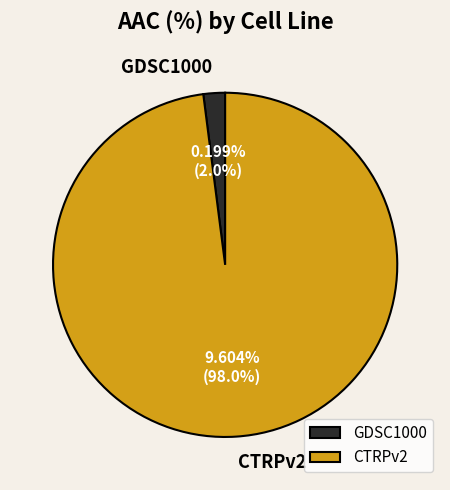

Which category accounts for the majority?

CTRPv2